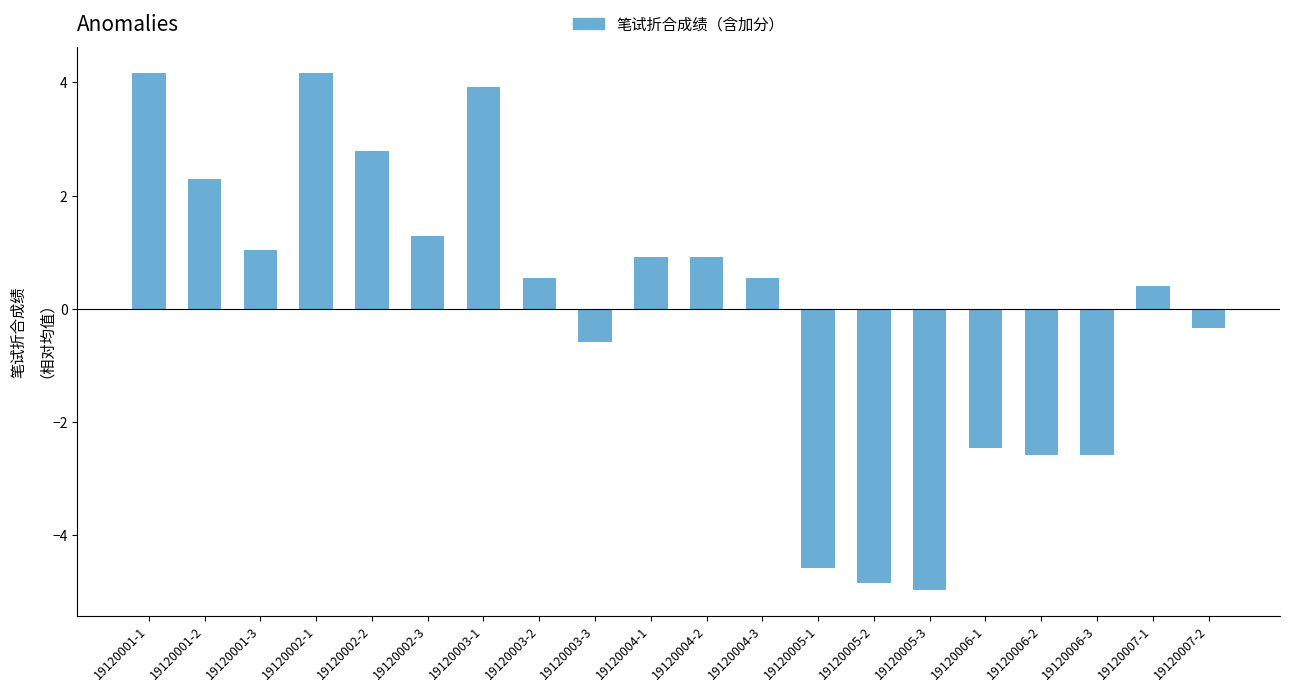

Reading right to left, what are all the values shown in this chart?

-0.3	0.4	-2.6	-2.6	-2.5	-5.0	-4.8	-4.6	0.5	0.9	0.9	-0.6	0.5	3.9	1.3	2.8	4.2	1.0	2.3	4.2